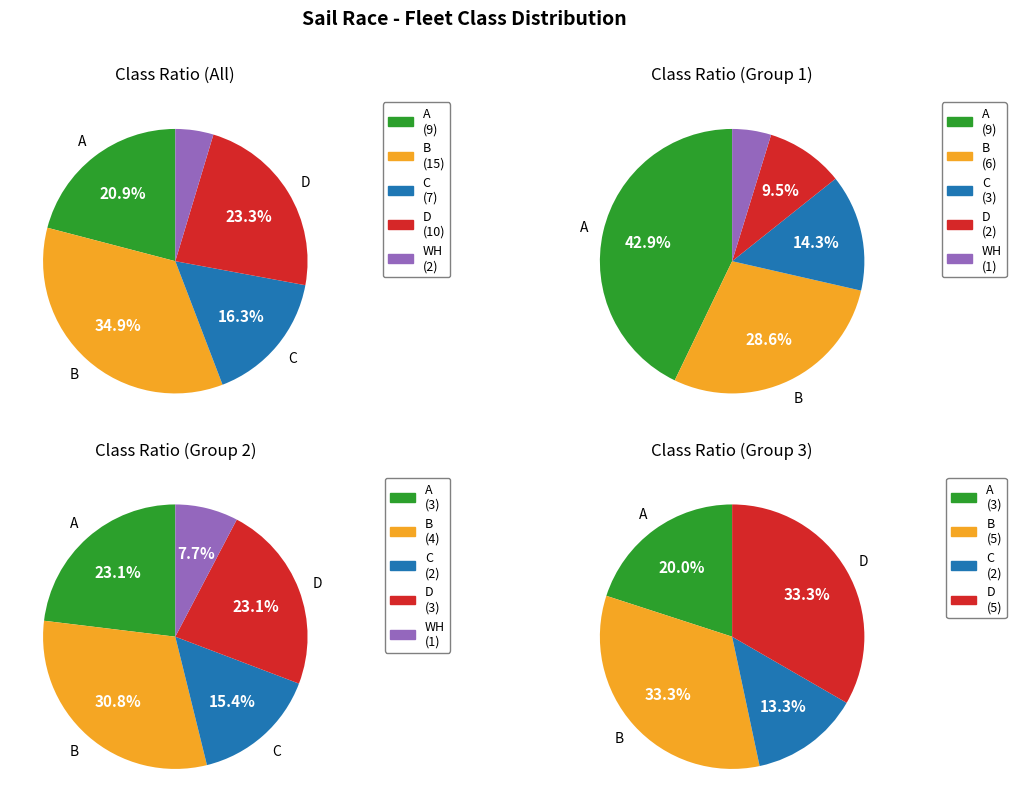

True or false: WH accounts for 5% of the total.

True